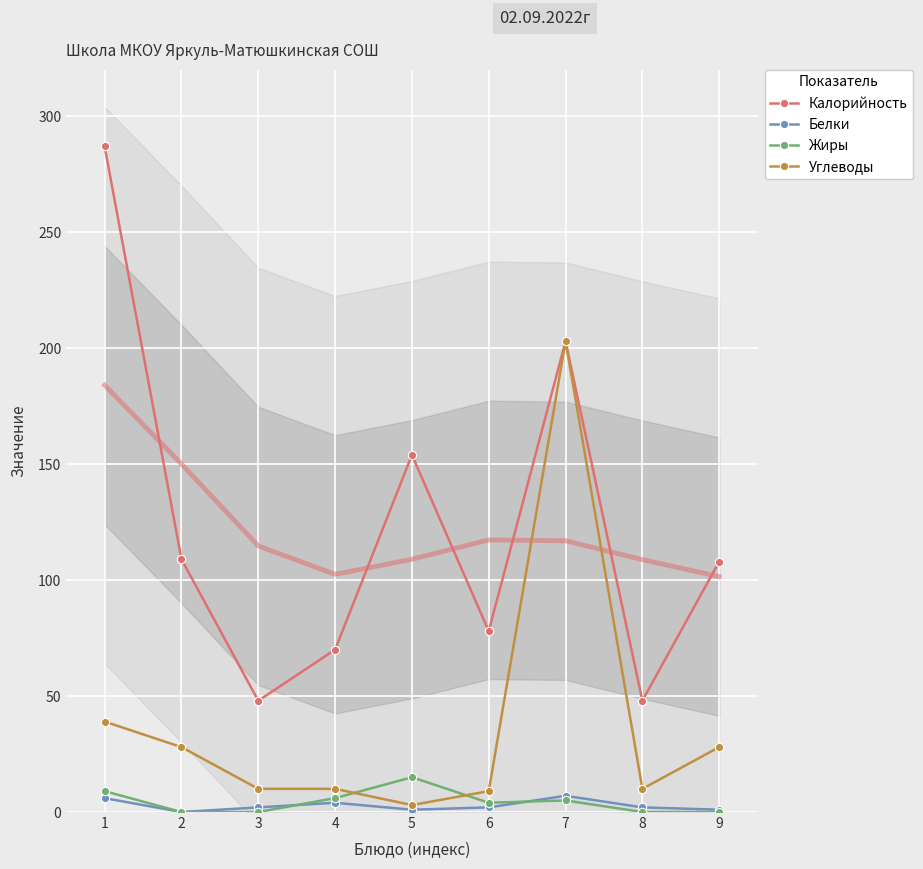

True or false: Белки has more than 1 interior local peaks.

True